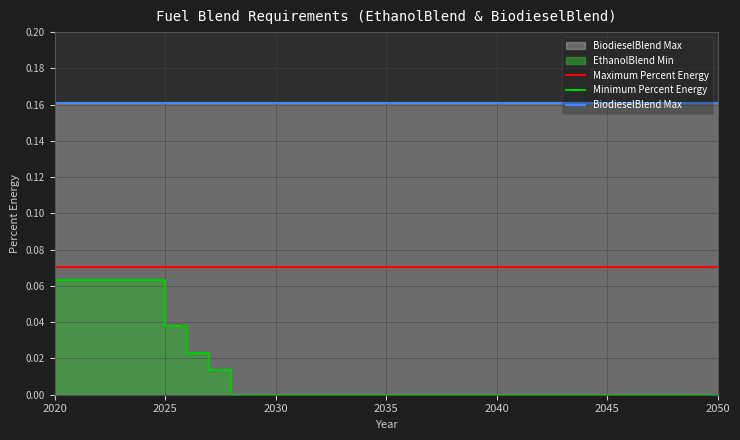

Which series has the largest total across all categories?

BiodieselBlend Max